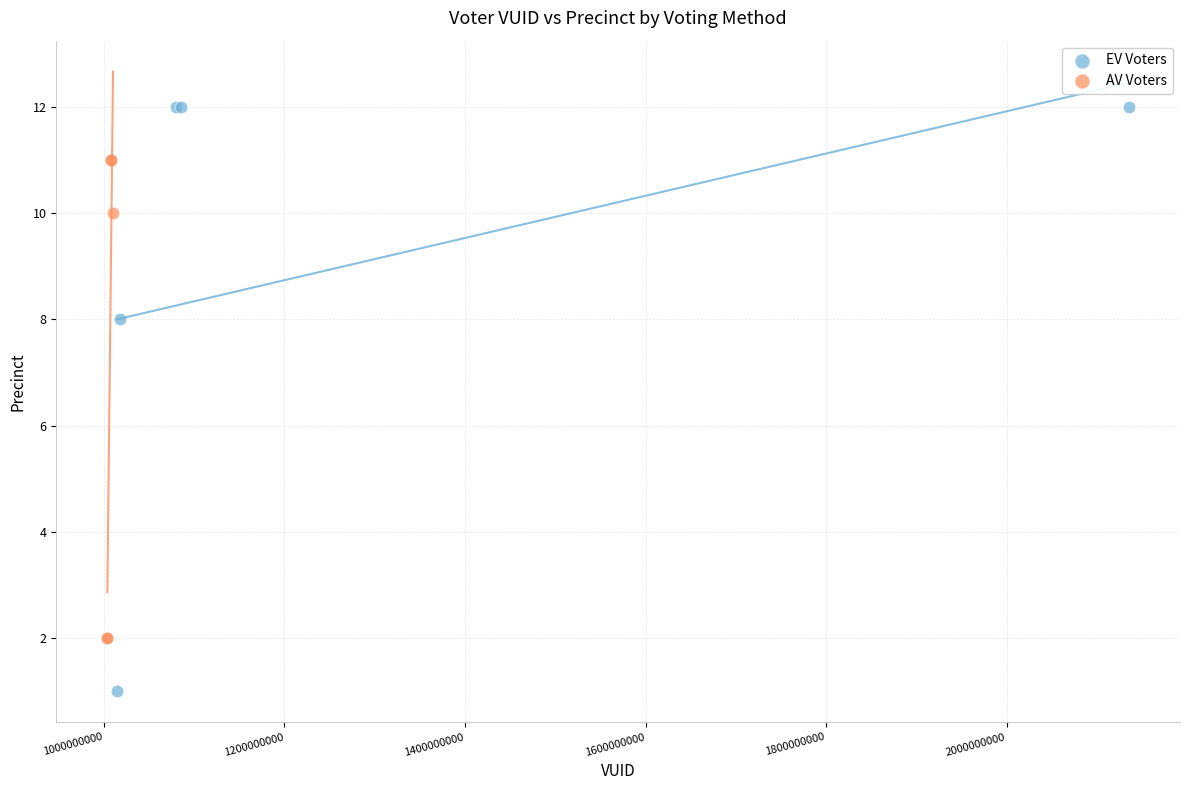

Which series has the largest Y range (max minus min)?

EV Voters